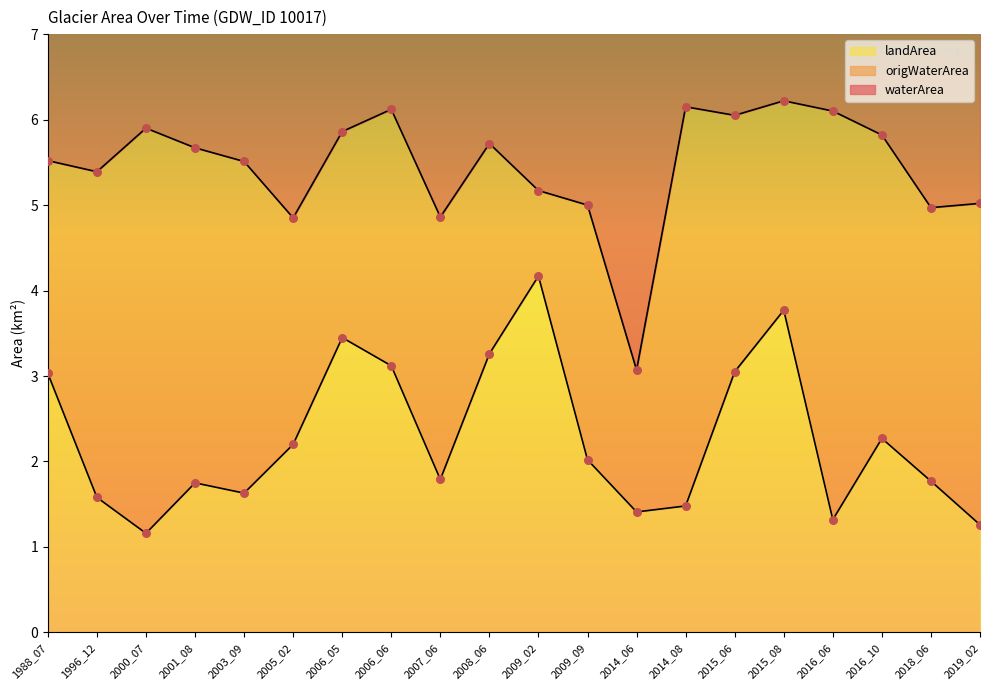

Which series has the largest total across all categories?

origWaterArea